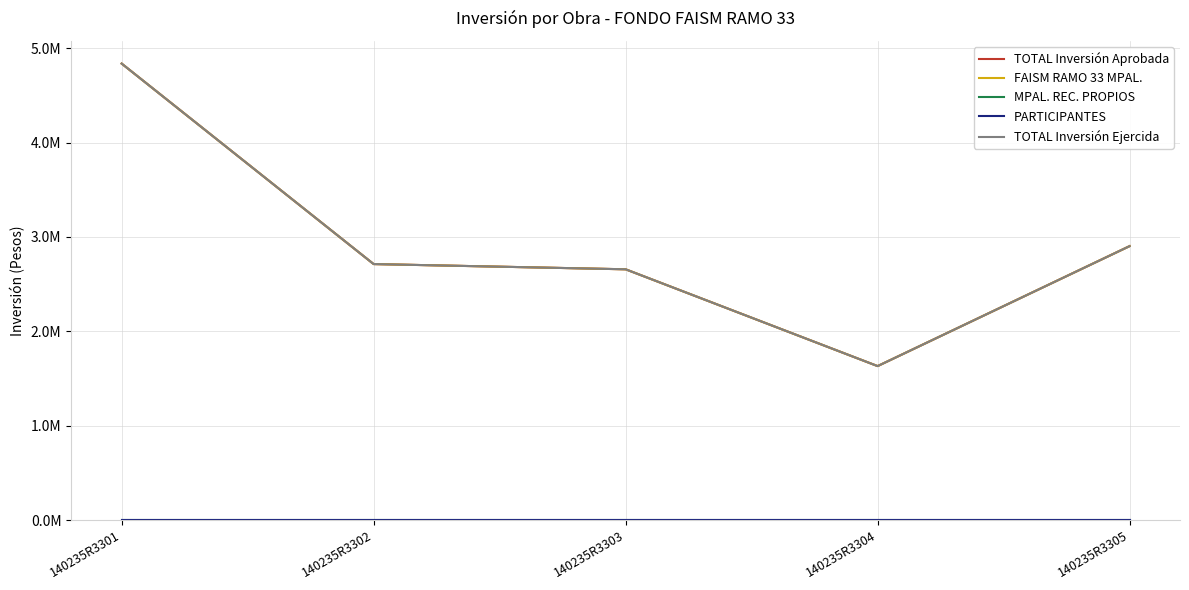

Where is MPAL. REC. PROPIOS nearest to the value 0?

140235R3301